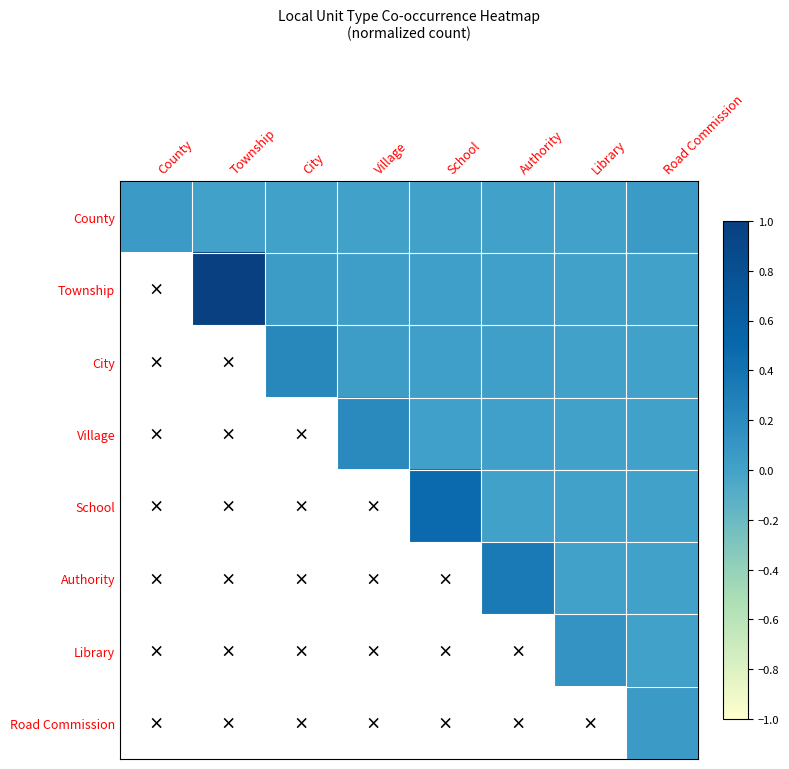

Which label corresponds to the largest value in the chart?

Township